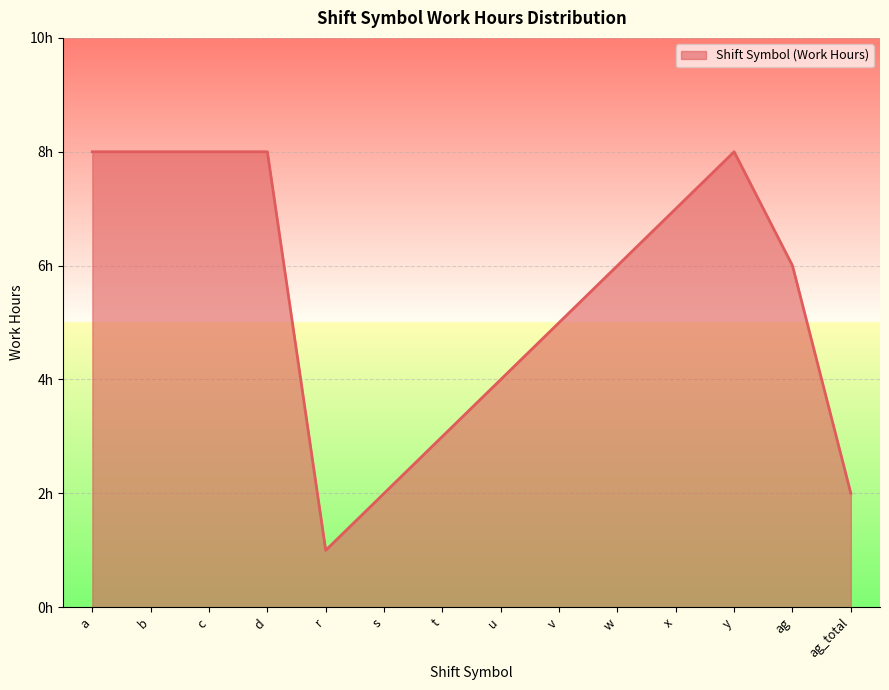

Does the chart display data point markers on the line(s)?

No